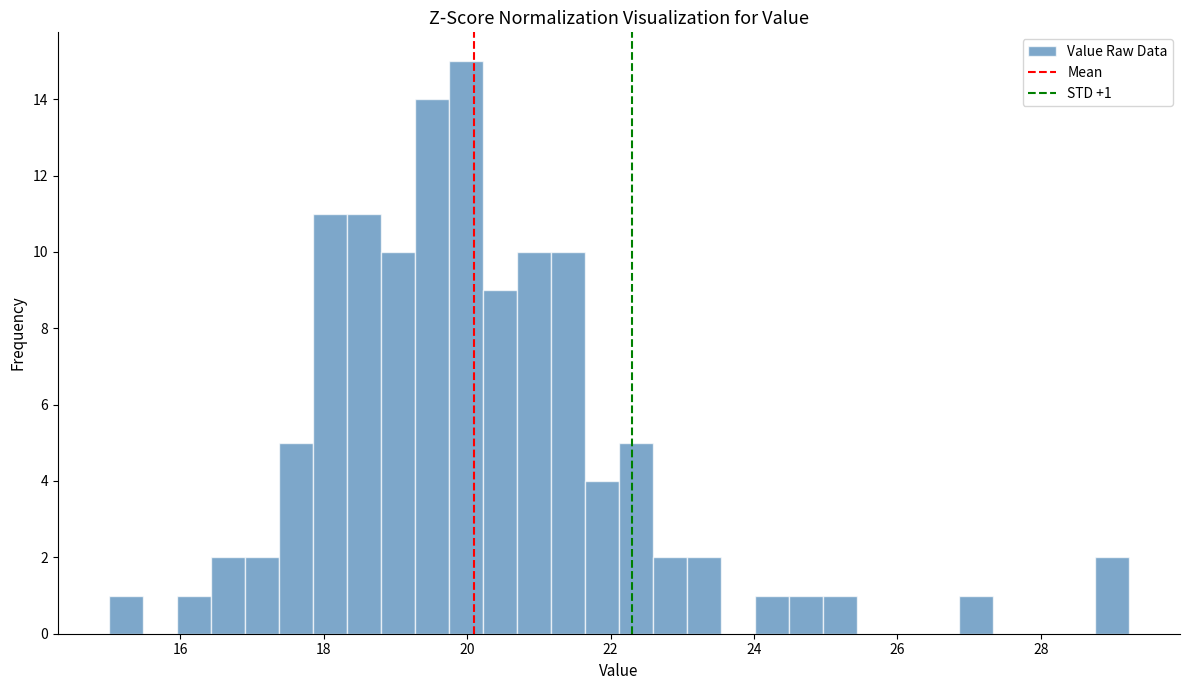

Read against the x-axis, roughly where is the centre of the tallest bar?

20.0